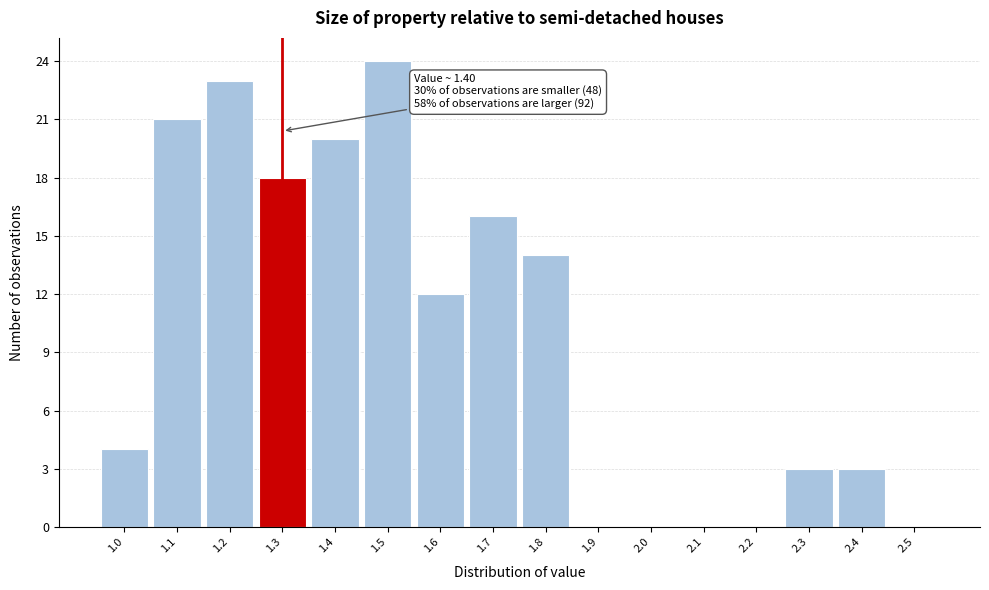

Reading right to left, transcribe all the data shown in this chart.

2.5=0	2.4=3	2.3=3	2.2=0	2.1=0	2.0=0	1.9=0	1.8=14	1.7=16	1.6=12	1.5=24	1.4=20	1.3=18	1.2=23	1.1=21	1.0=4